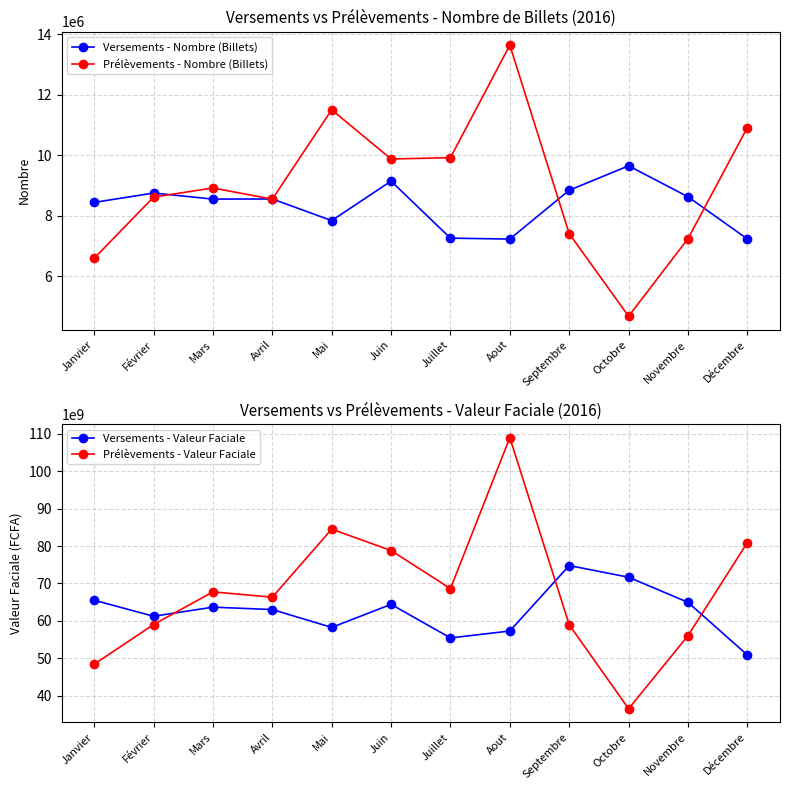

Where does the Prélèvements - Valeur Faciale series first go above 67765000000?

Mai